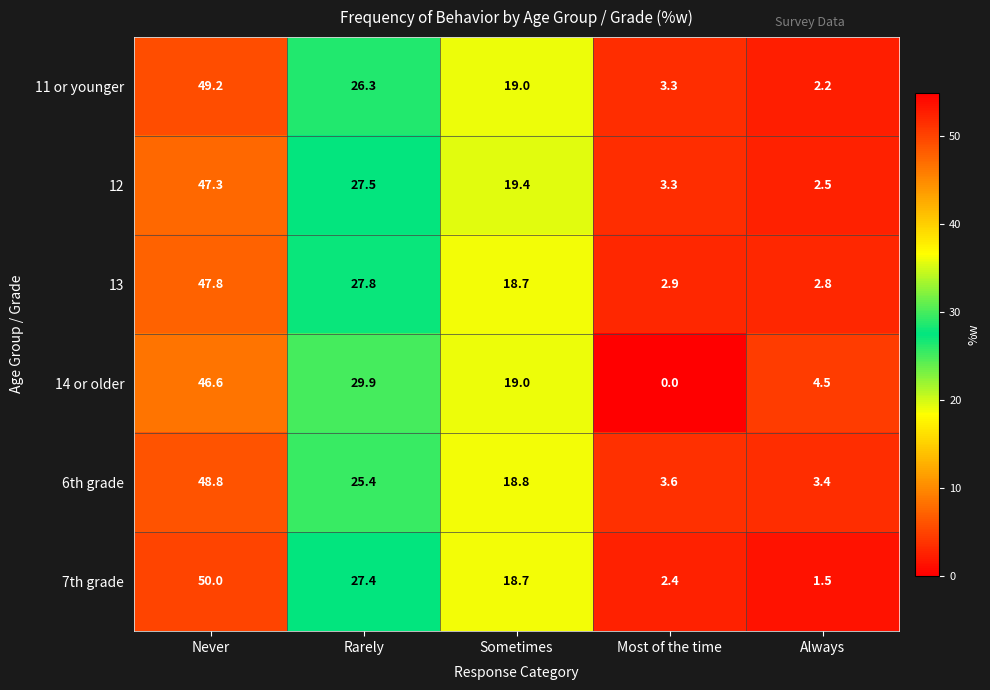

What is the sum of all 13 values?

100.0